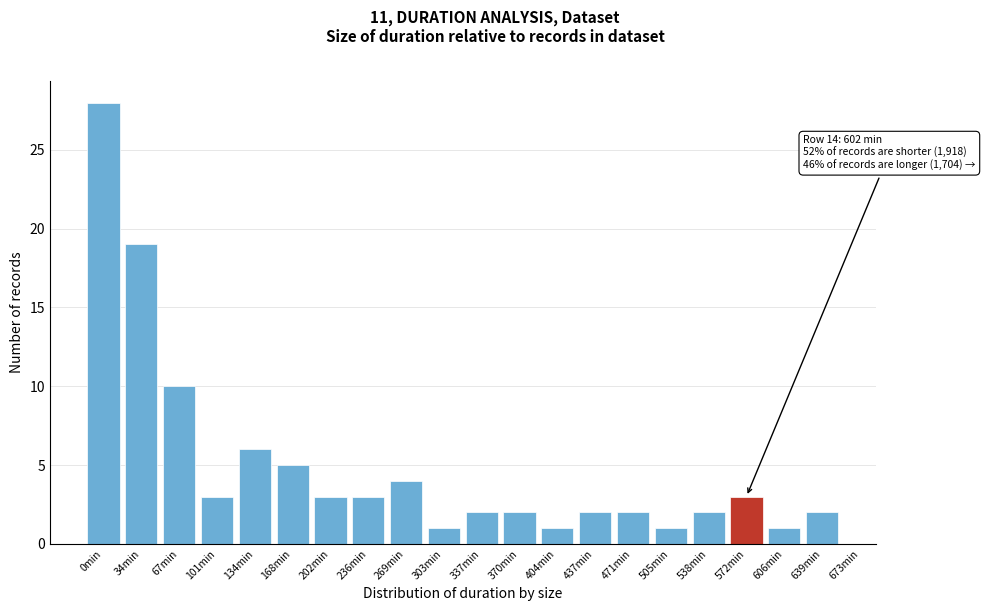

Reading left to right, transcribe all the data shown in this chart.

0min=28	34min=19	67min=10	101min=3	134min=6	168min=5	202min=3	236min=3	269min=4	303min=1	337min=2	370min=2	404min=1	437min=2	471min=2	505min=1	538min=2	572min=3	606min=1	639min=2